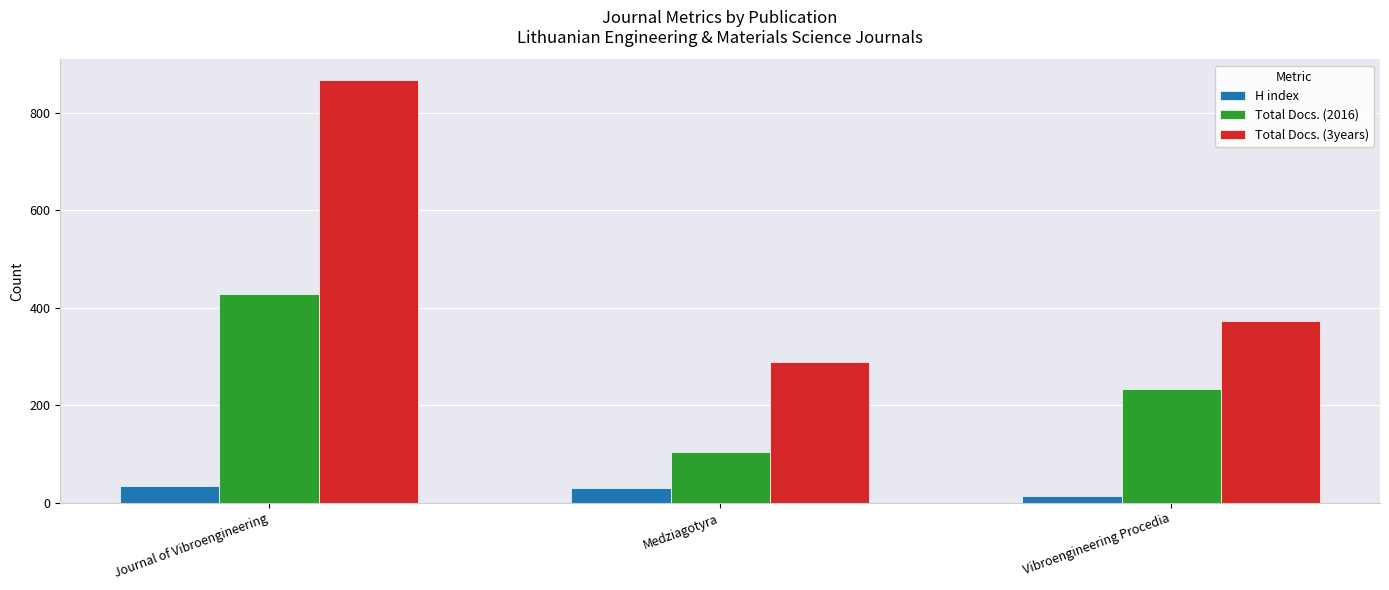

True or false: Total Docs. (3years) has a value of 1214 at Journal of Vibroengineering.

False